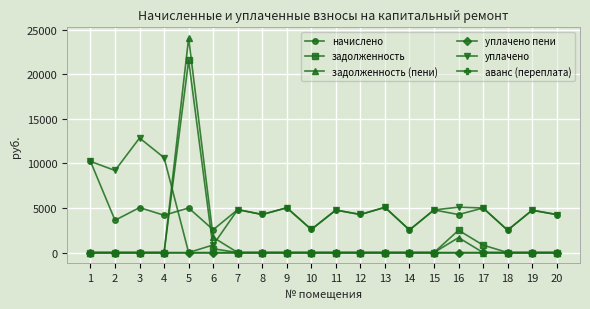

At which label does начислено first exceed 4752?

1